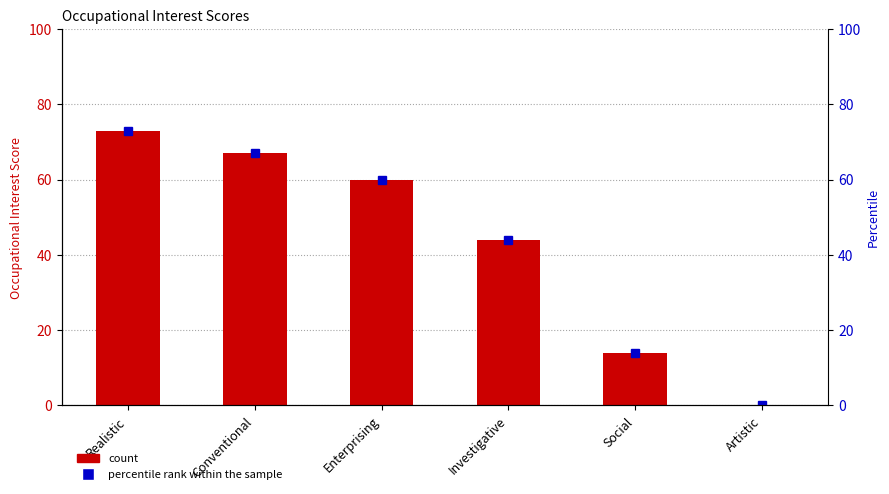

The value of Occupational Interest at Enterprising is 79. True or false?

False